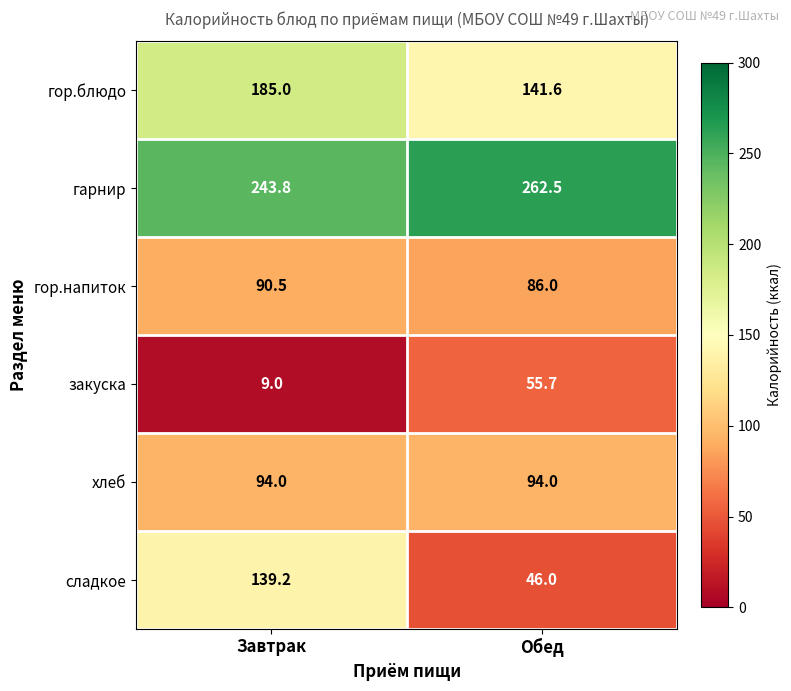

What is the difference between the highest and lowest values at Обед?

216.5